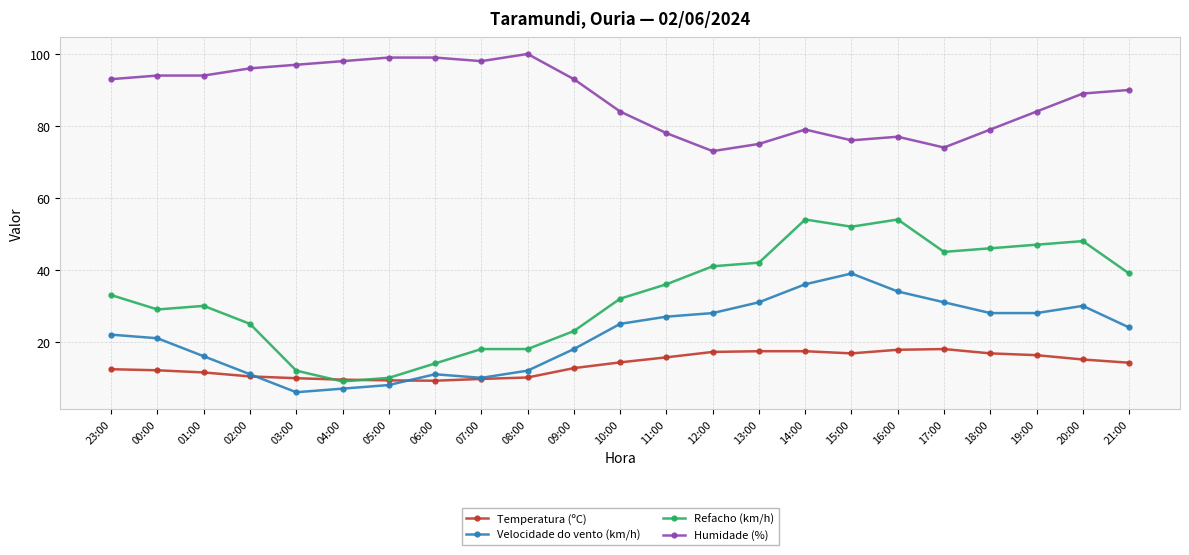

True or false: Temperatura (ºC) and Humidade (%) intersect in this chart.

False